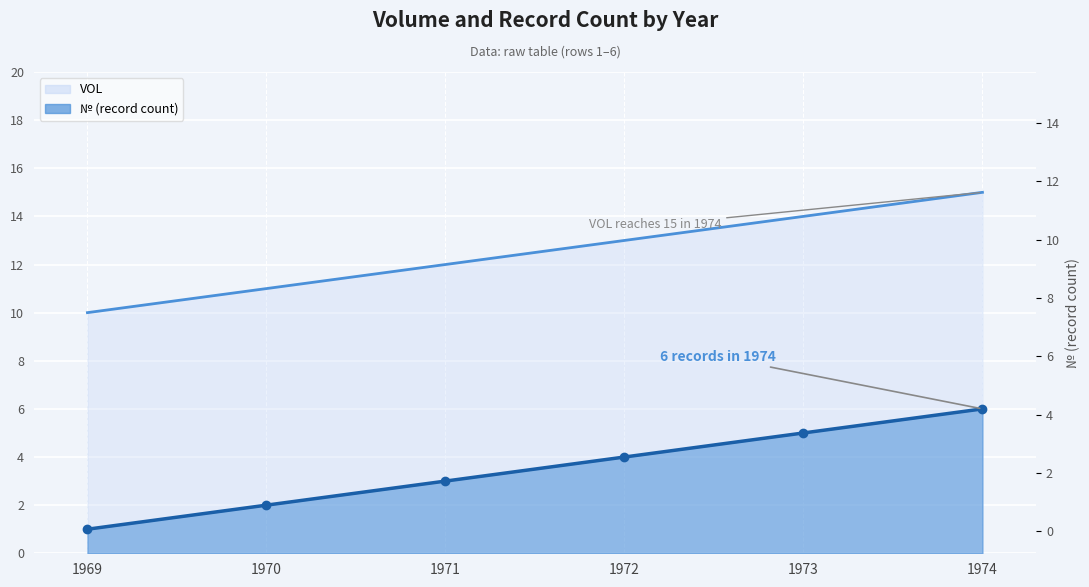

True or false: VOL and No intersect in this chart.

False